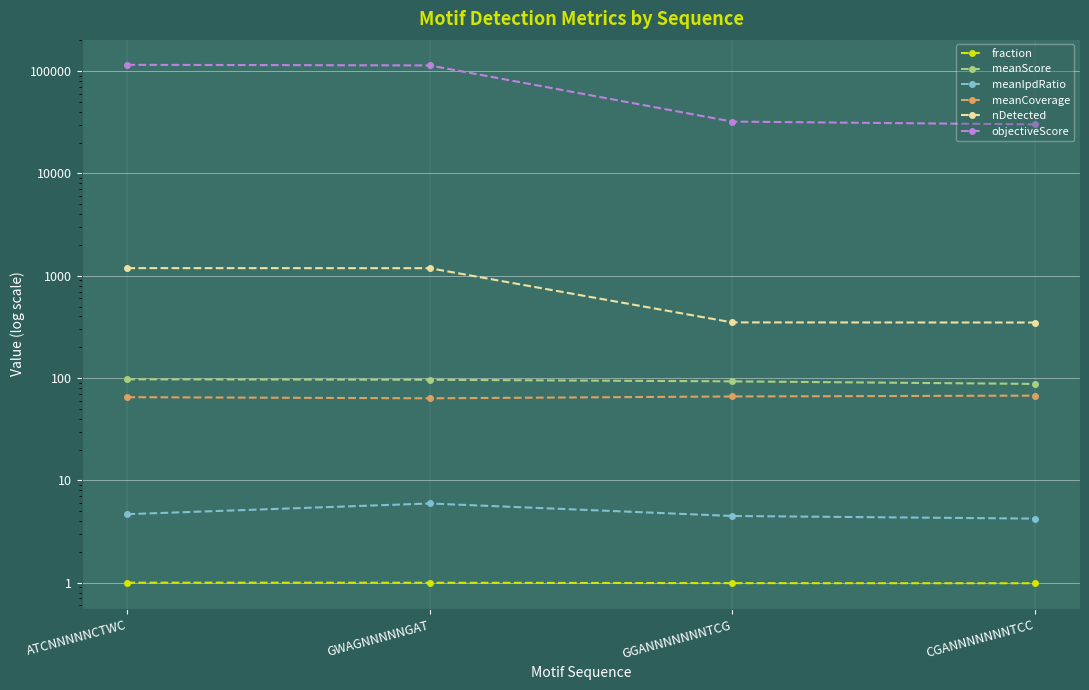

The meanIpdRatio series shows 4.7 at ATCNNNNNCTWC. True or false?

True